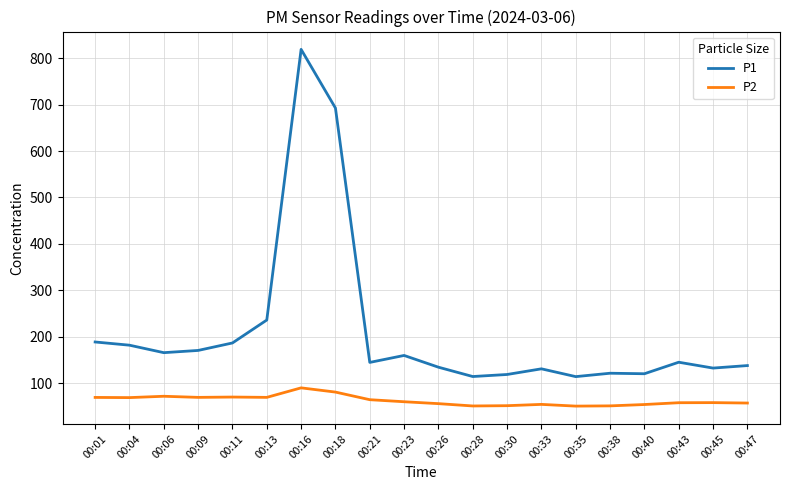

What are all the series names shown in the legend?

P1, P2